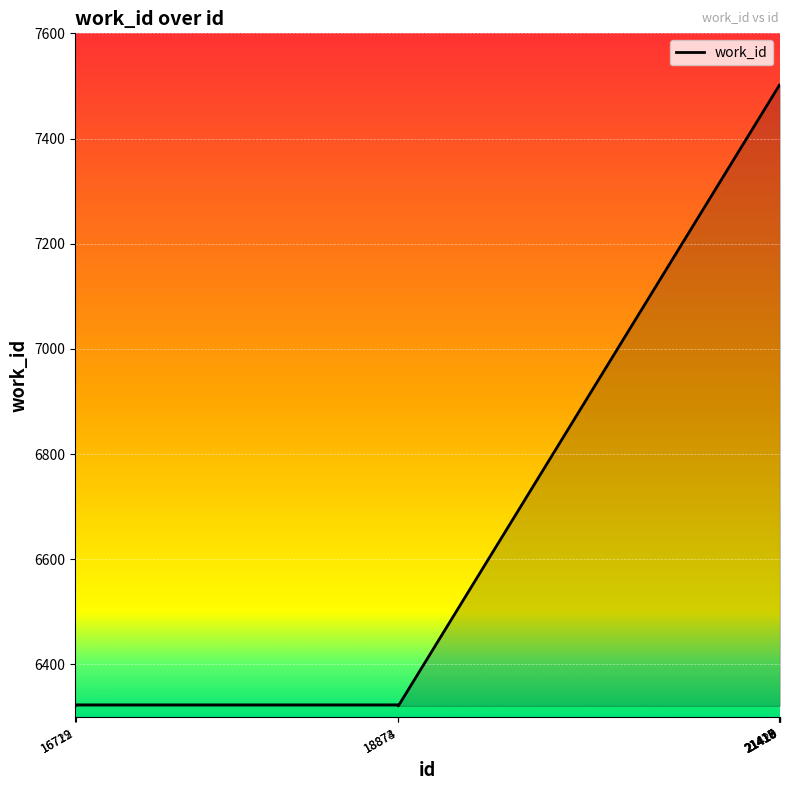

What is the greatest value displayed?

7502